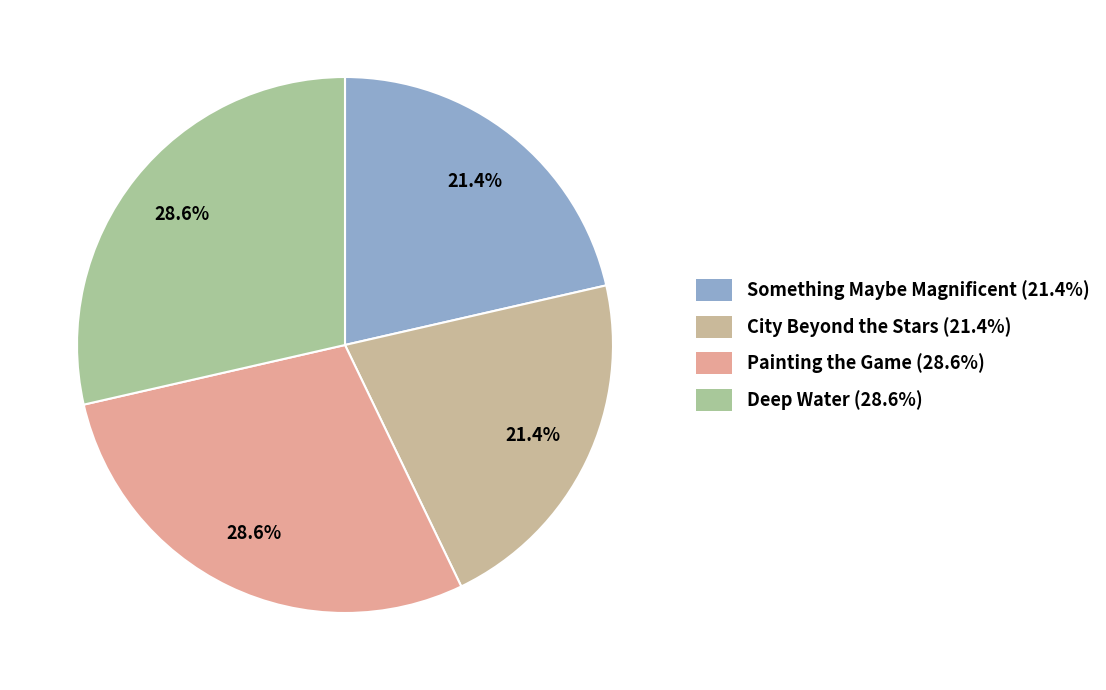

How much of the chart is everything except Painting the Game?

71.4%